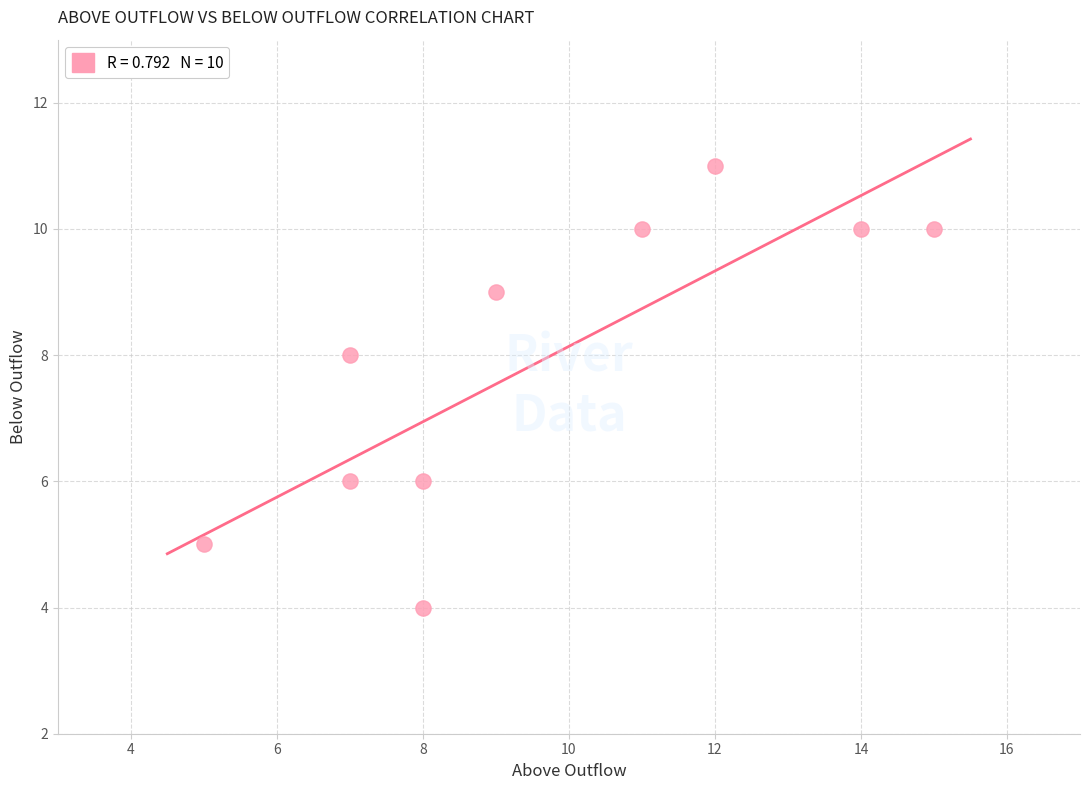

What is the average X value?

10